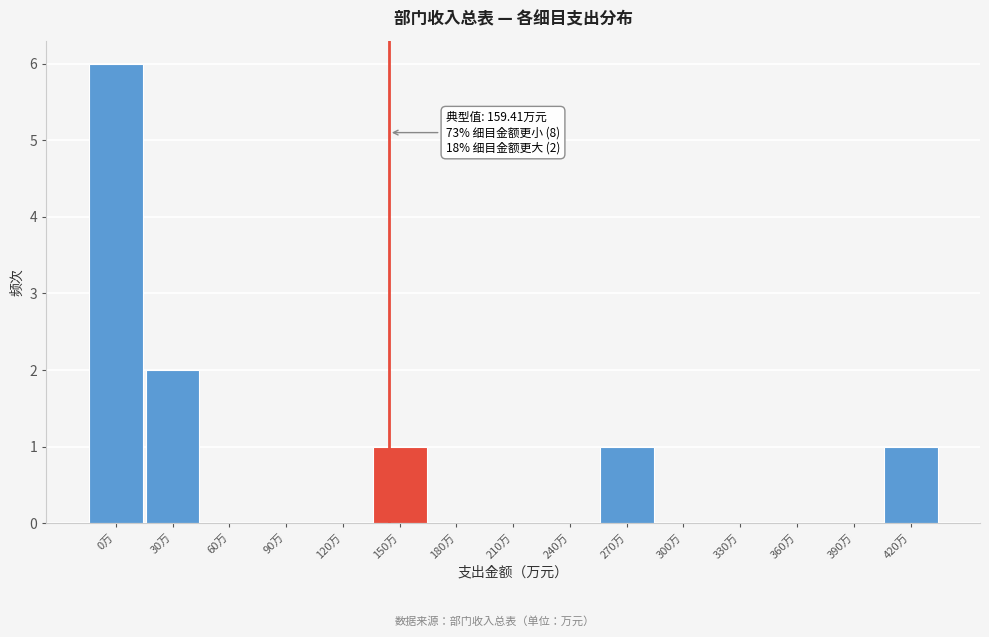

Reading left to right, list all the values displayed in this chart.

0万=6	30万=2	60万=0	90万=0	120万=0	150万=1	180万=0	210万=0	240万=0	270万=1	300万=0	330万=0	360万=0	390万=0	420万=1